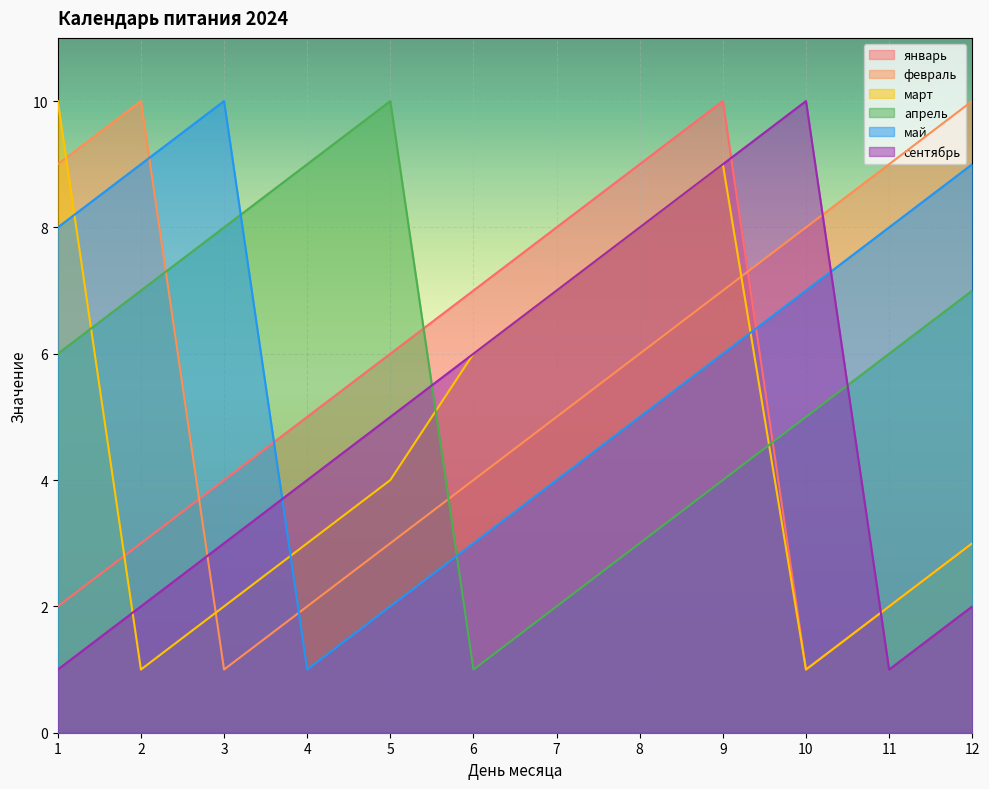

What is the sum of the сентябрь values at 1 and 10?

11